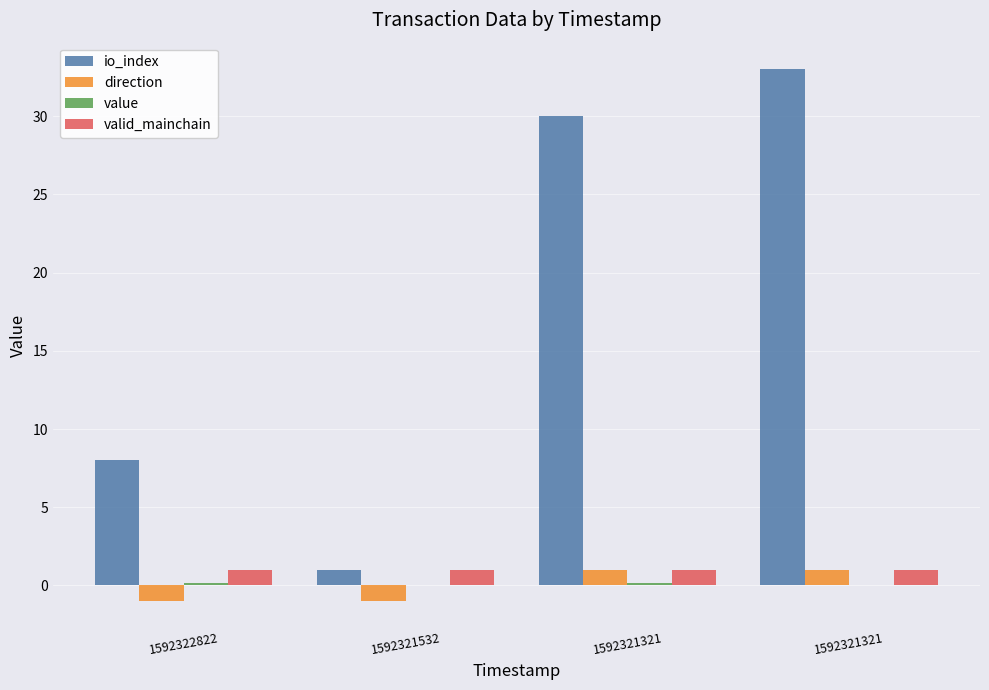

Are the bars grouped side by side (vs. stacked)?

Yes